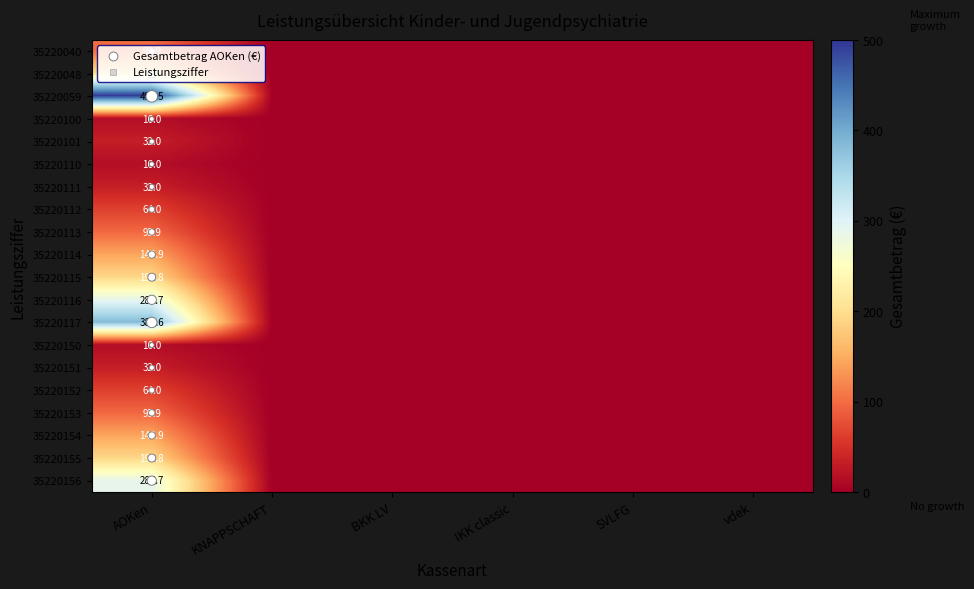

The value of 35220153 at IKK classic is 5.9. True or false?

False